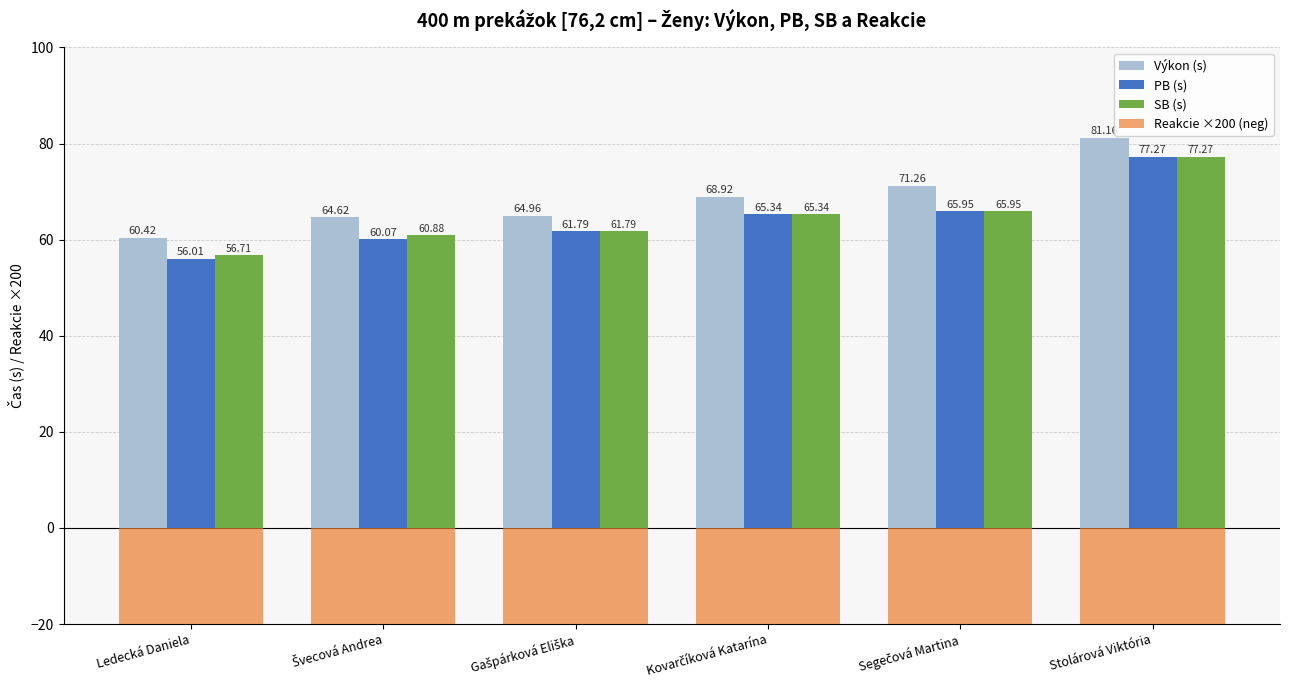

What position from the left is Stolárová Viktória?

6